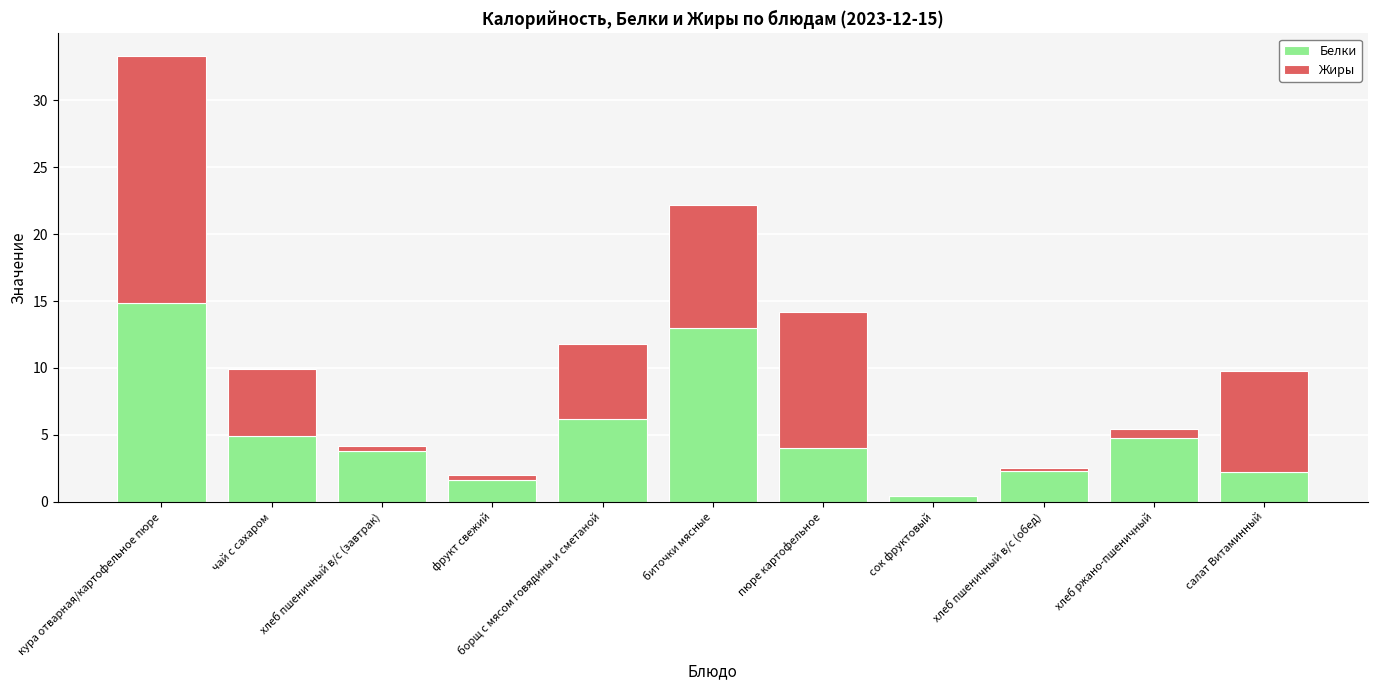

At which category is the sum across all series the highest?

кура отварная/картофельное пюре